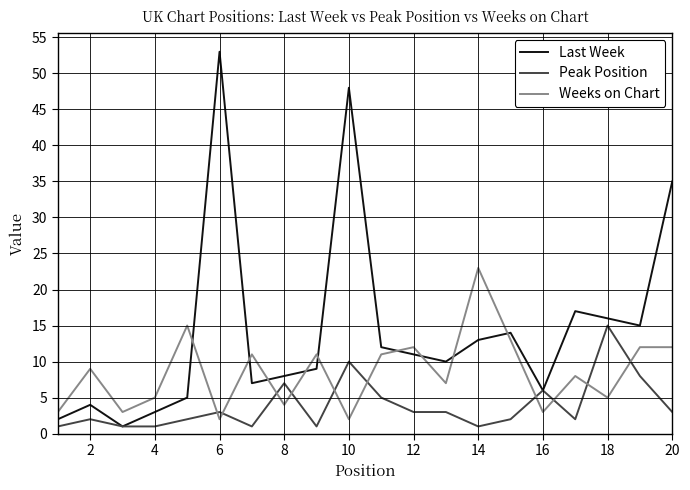

Reading left to right, extract all data points from this chart.

Last Week: 2	4	1	3	5	53	7	8	9	48	12	11	10	13	14	6	17	16	15	35
Peak Position: 1	2	1	1	2	3	1	7	1	10	5	3	3	1	2	6	2	15	8	3
Weeks on Chart: 3	9	3	5	15	2	11	4	11	2	11	12	7	23	13	3	8	5	12	12